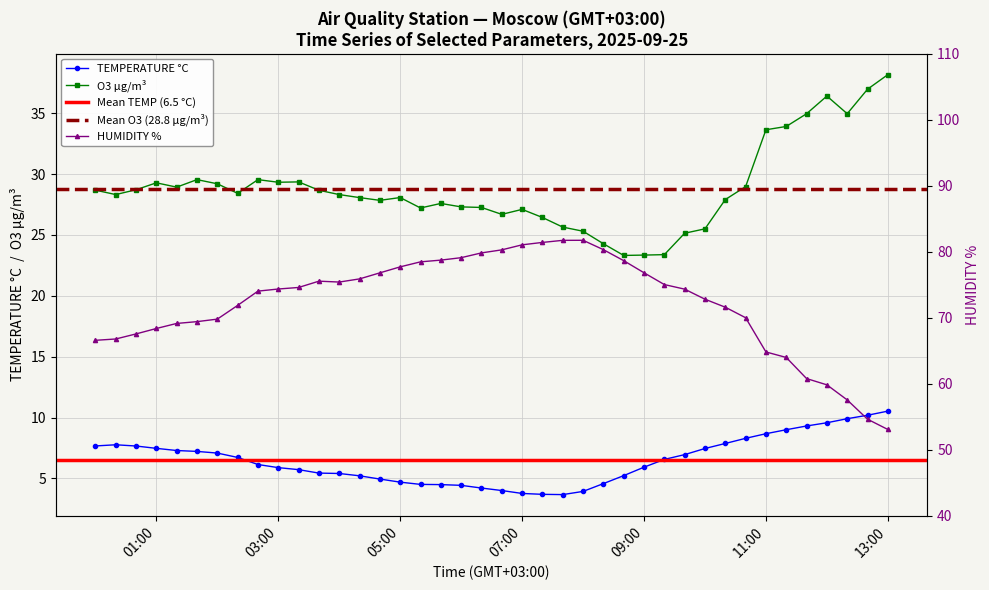

How many lines are shown in the chart?

3